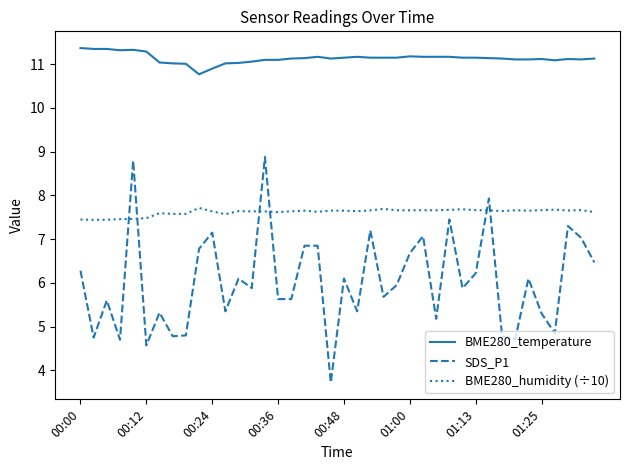

True or false: BME280_humidity (÷10) and SDS_P1 intersect in this chart.

True